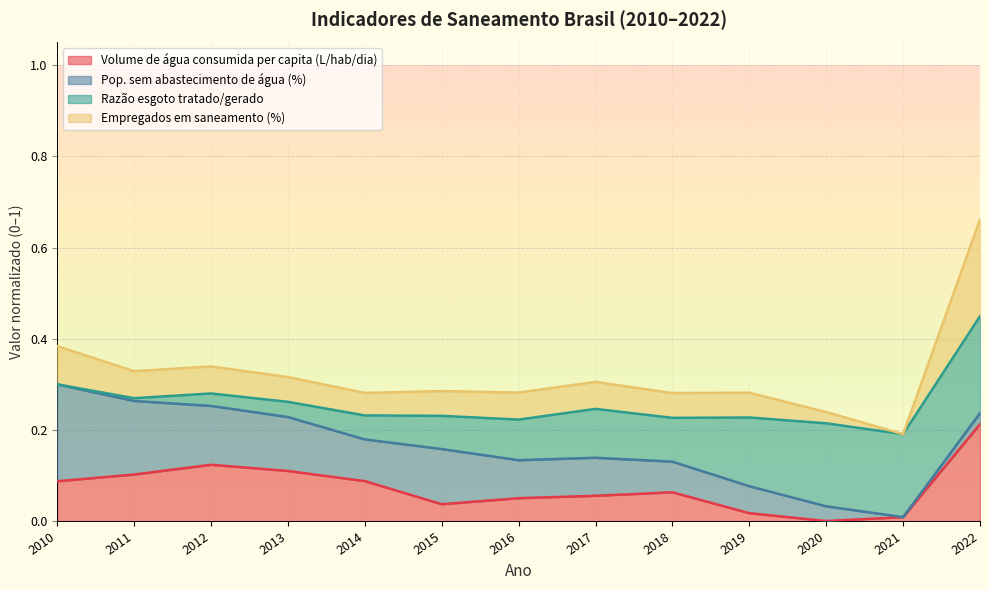

True or false: Empregados em saneamento (%) has a value of 0.3 at 2018.

True